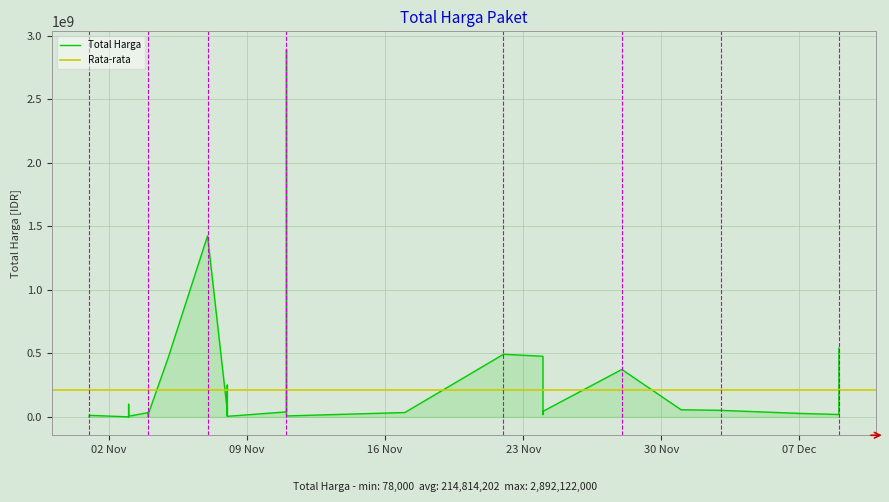

Rank the categories by value from highest to lowest.

2021-11-11, 2021-11-07, 2021-12-09, 2021-11-22, 2021-11-24, 2021-11-05, 2021-11-28, 2021-11-08, 2021-11-03, 2021-12-01, 2021-12-03, 2021-11-08, 2021-11-24, 2021-11-11, 2021-11-17, 2021-11-04, 2021-11-04, 2021-12-07, 2021-11-04, 2021-11-24, 2021-12-09, 2021-11-08, 2021-11-01, 2021-11-08, 2021-11-03, 2021-11-11, 2021-11-03, 2021-11-03, 2021-11-08, 2021-11-03, 2021-11-04, 2021-11-01, 2021-11-03, 2021-11-03, 2021-11-03